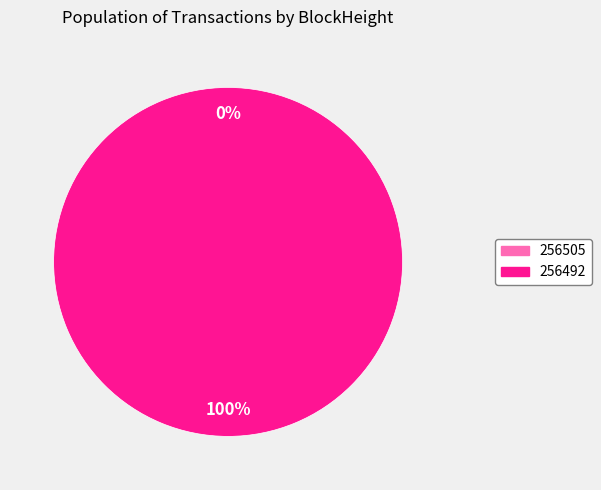

Does 256492 represent more than half of the total?

Yes